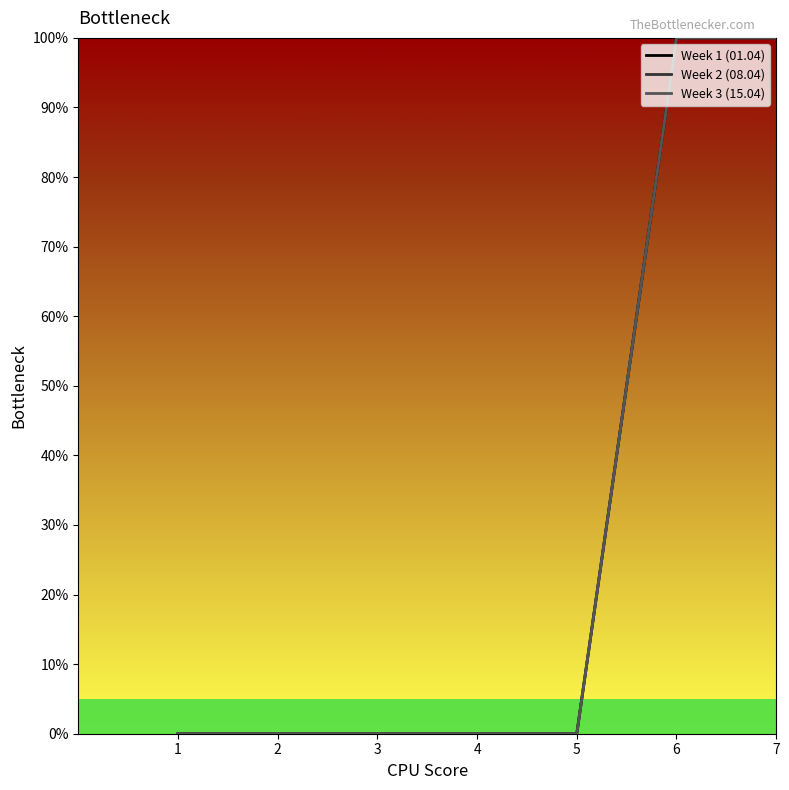

True or false: Week 2 (08.04) and Week 3 (15.04) intersect in this chart.

False